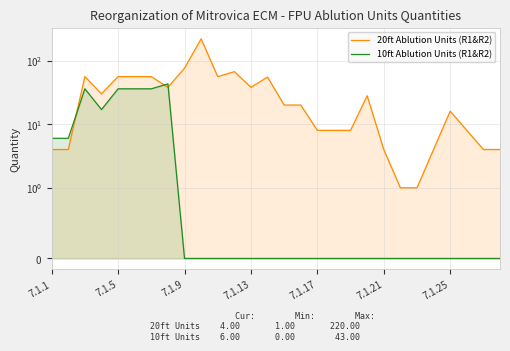

How many lines are shown in the chart?

2